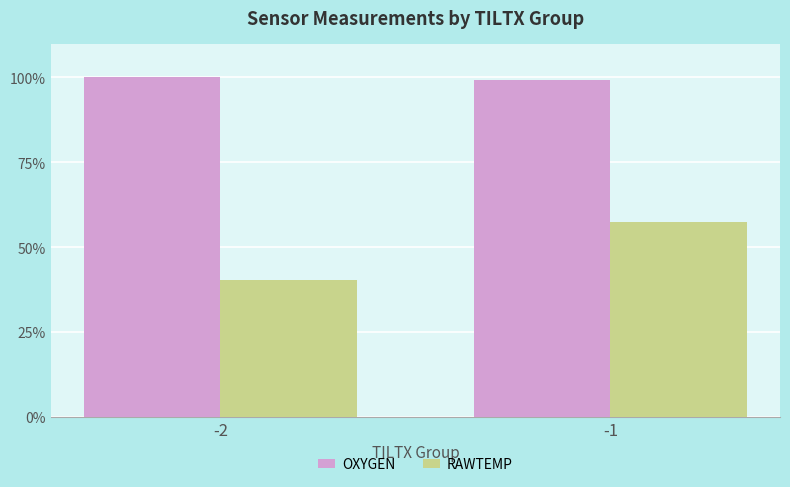

Reading right to left, list all the values displayed in this chart.

OXYGEN: -1=99.2	-2=100.0
RAWTEMP: -1=57.3	-2=40.4